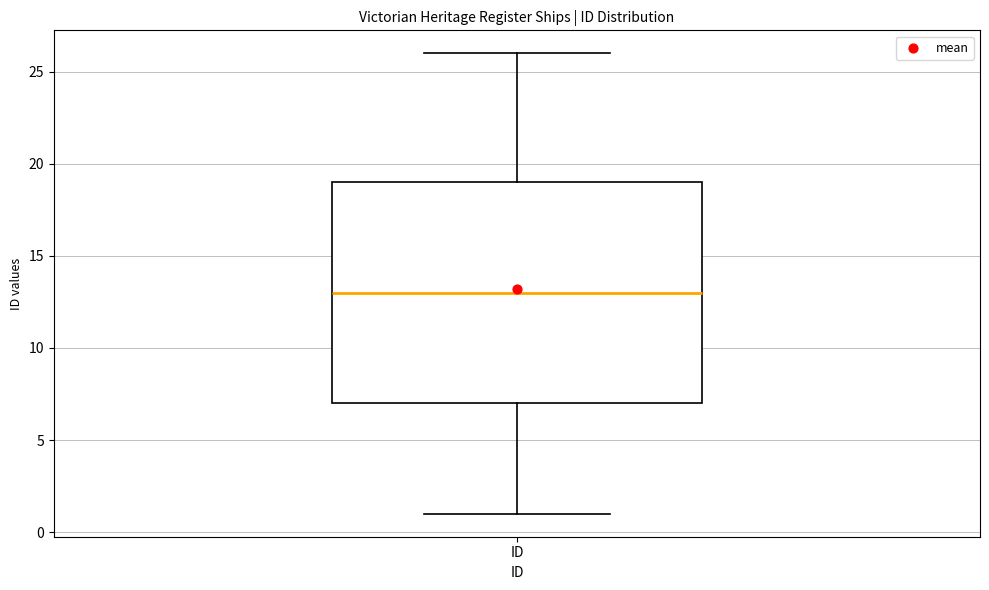

Where does the median line of the box for ID sit on the y-axis? The values are not printed on the chart, so give them approximately, as read against the axis.

13